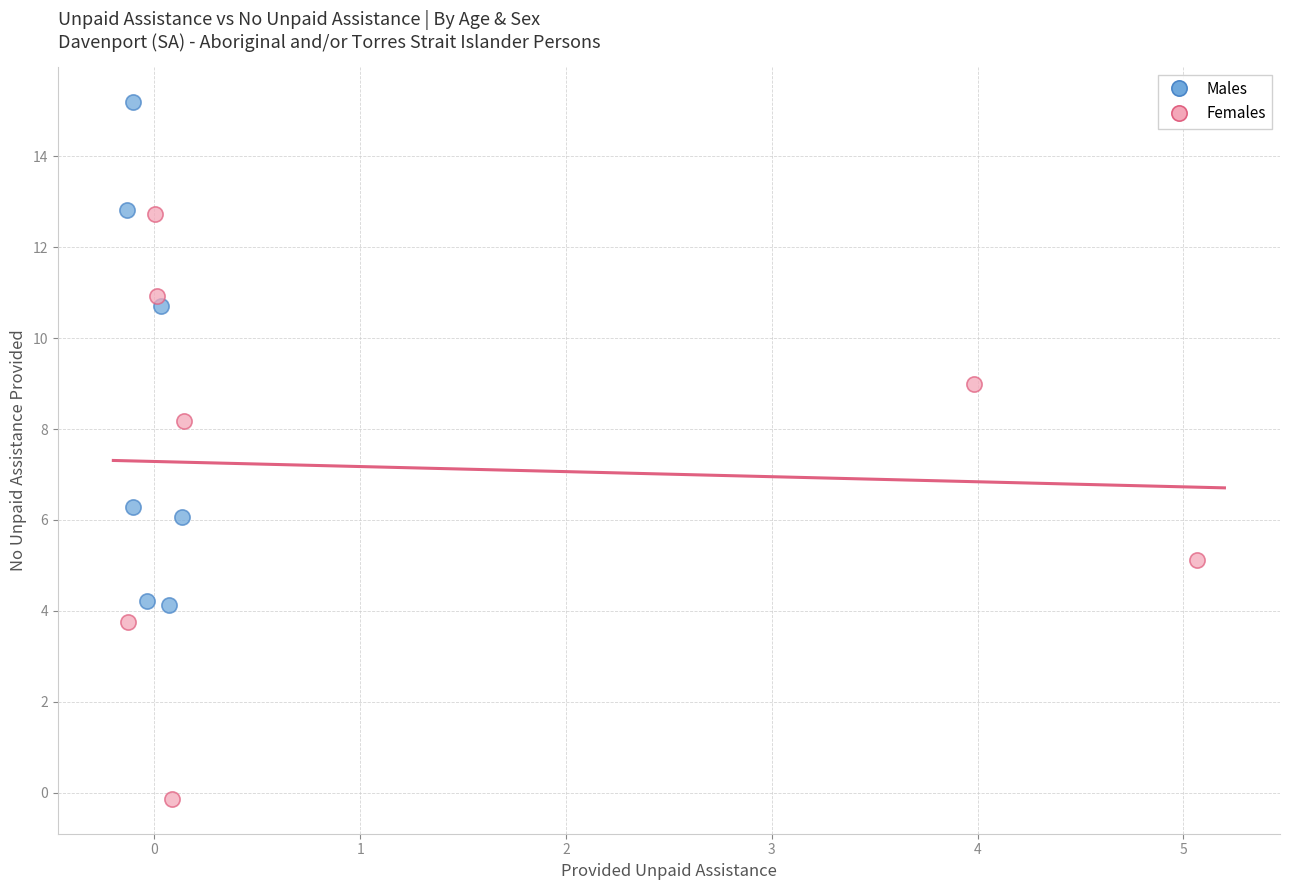

Which series reaches the maximum Y coordinate?

Males